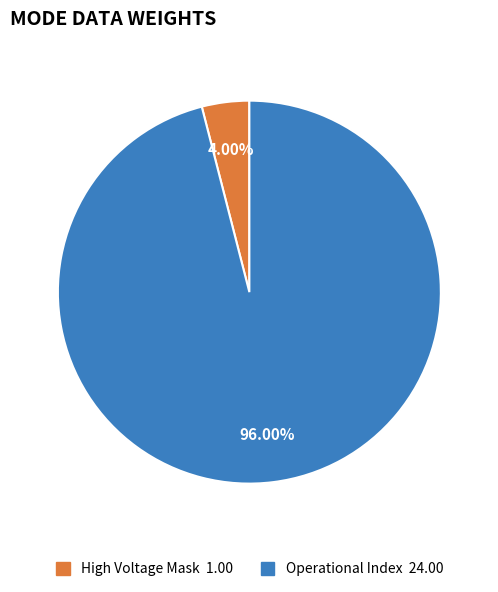

Is there any slice that represents more than half of the pie?

Yes